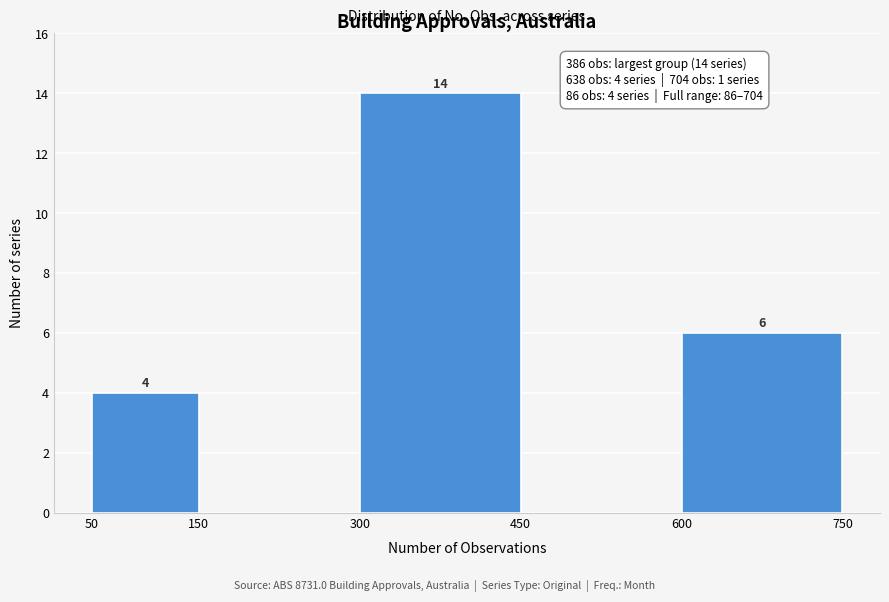

Over which range of the x-axis is the bar tallest?

300 to 450